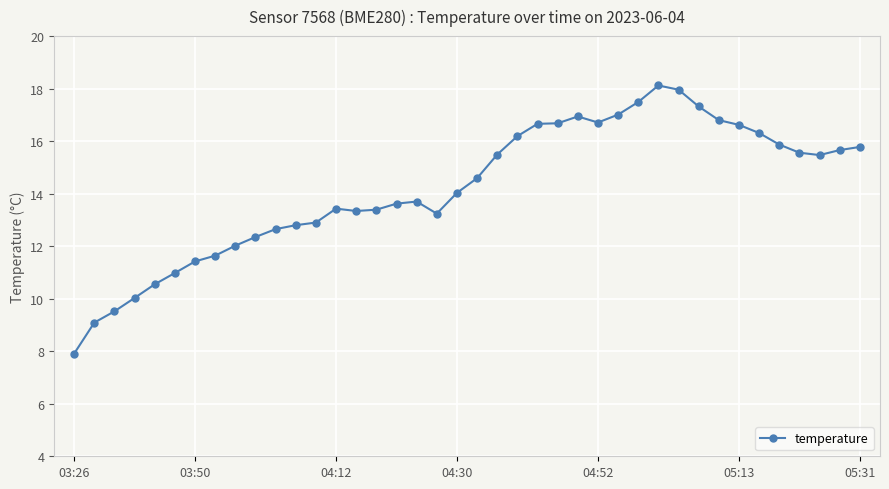

What is the value of the 40th point from the left?

15.8